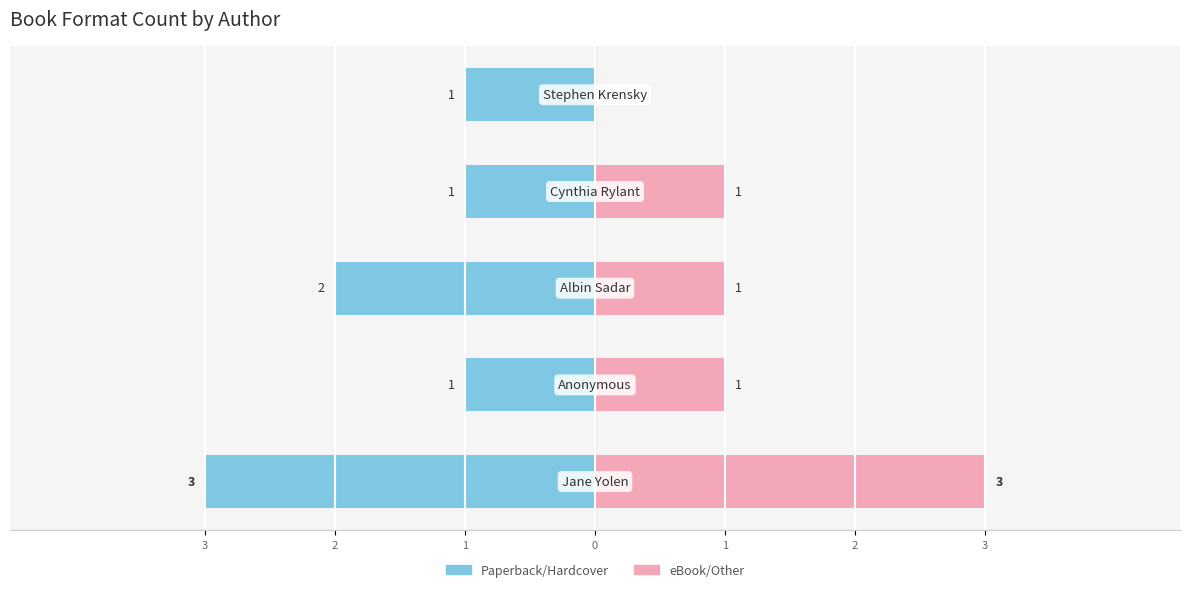

The Paperback/Hardcover series shows -1 at 0. True or false?

False